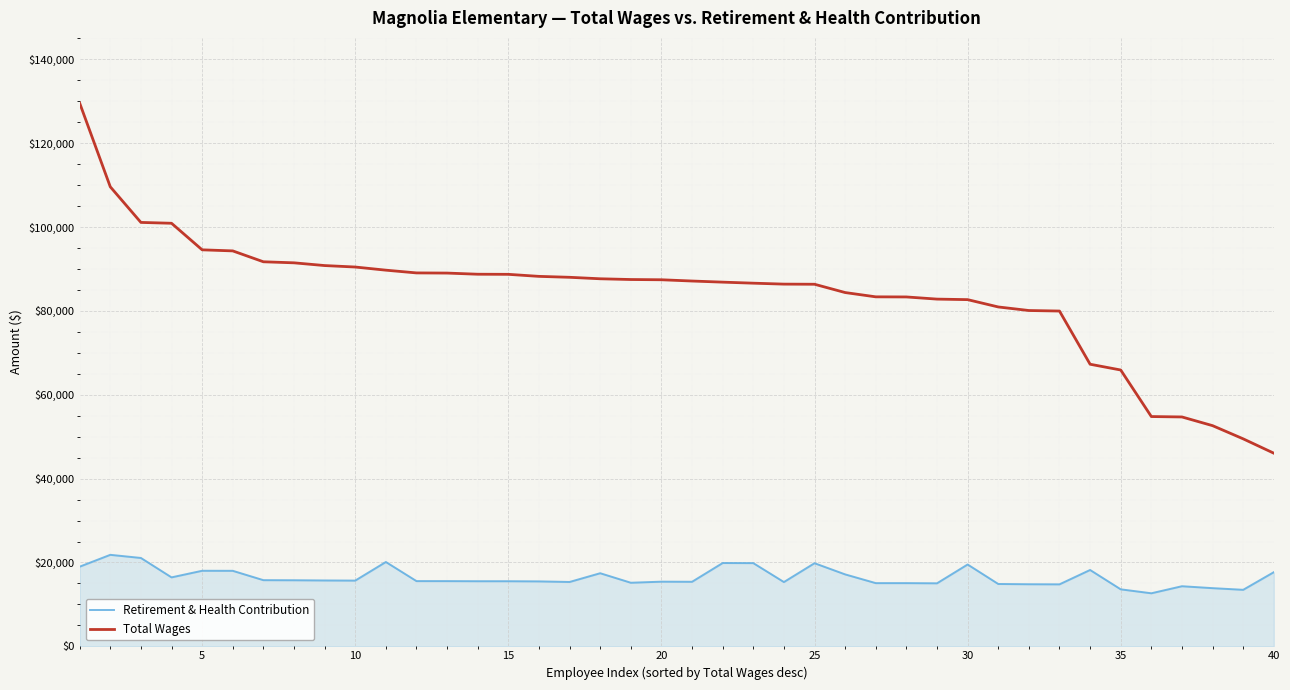

Which series has the largest total across all categories?

Total Wages